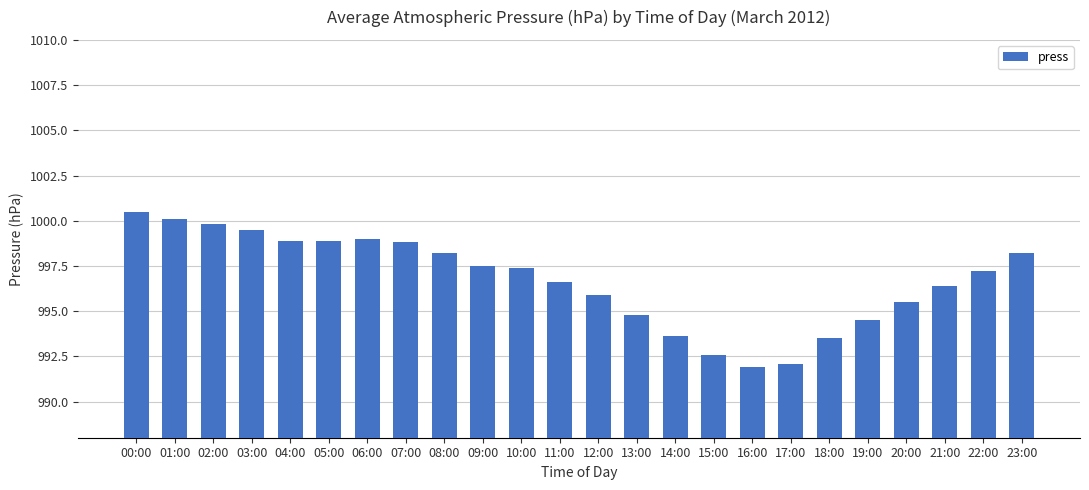

What is the label of the 11th bar from the right?

13:00